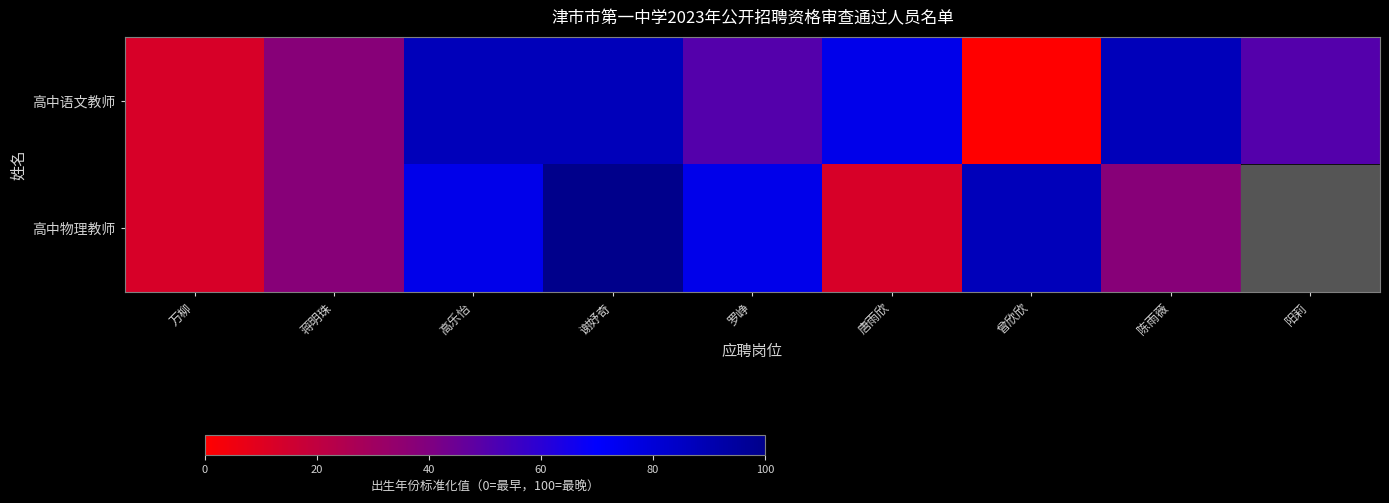

At which label does 高中物理教师 reach its peak?

谢妤奇